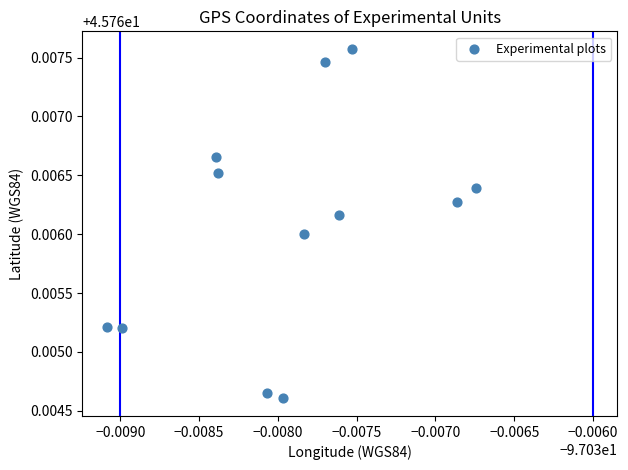

How many data points are displayed?

12